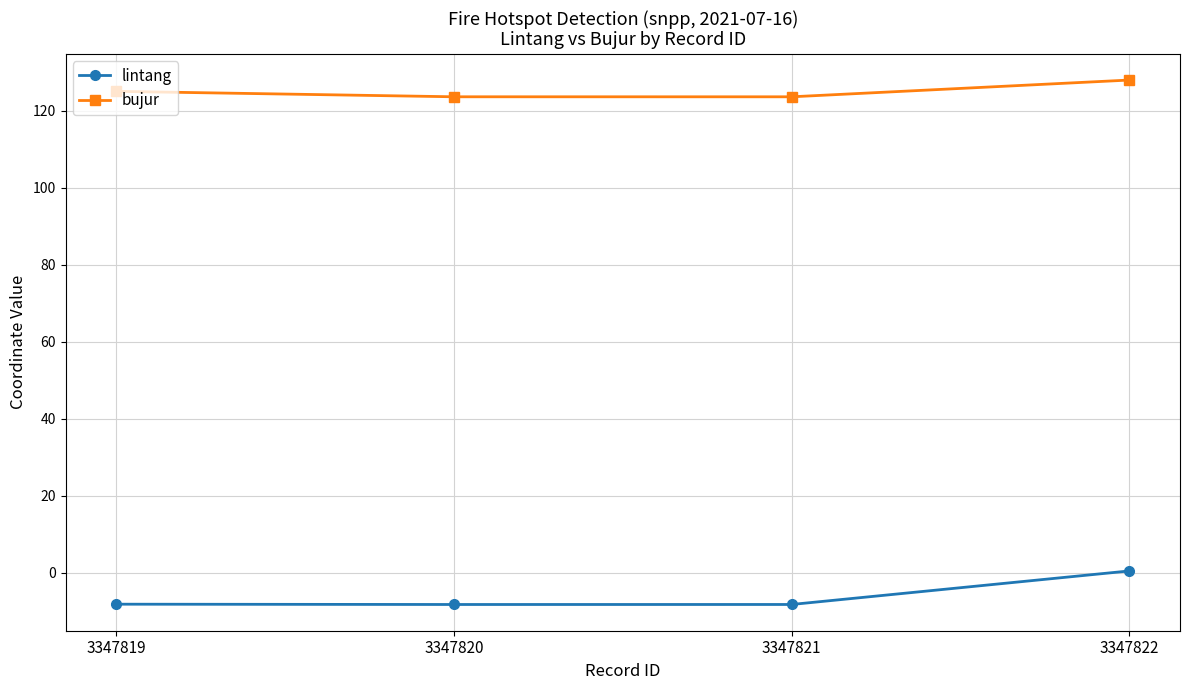

Is it true that bujur equals 123.6 at 3347821?

True